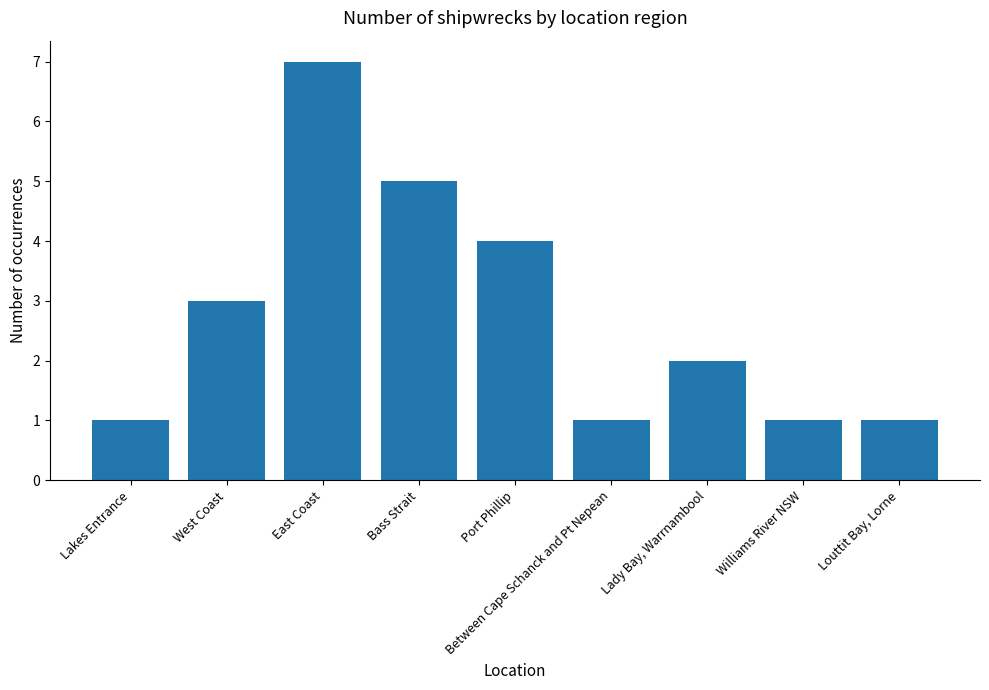

What is the value of the 3rd bar from the left?

7